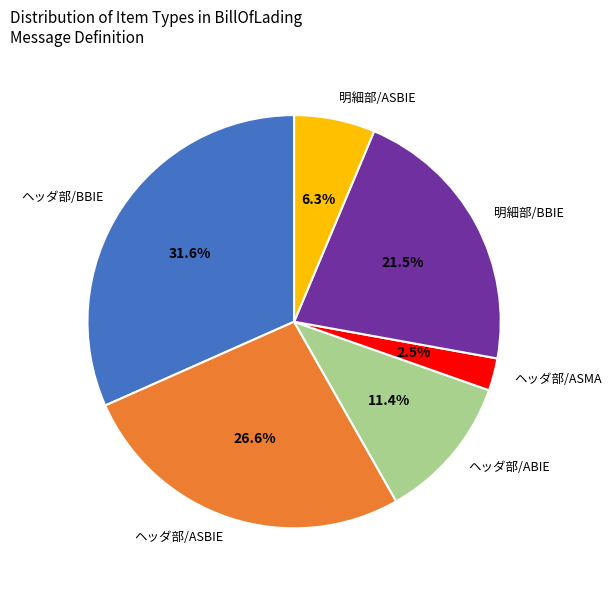

Does any single category account for the majority?

No